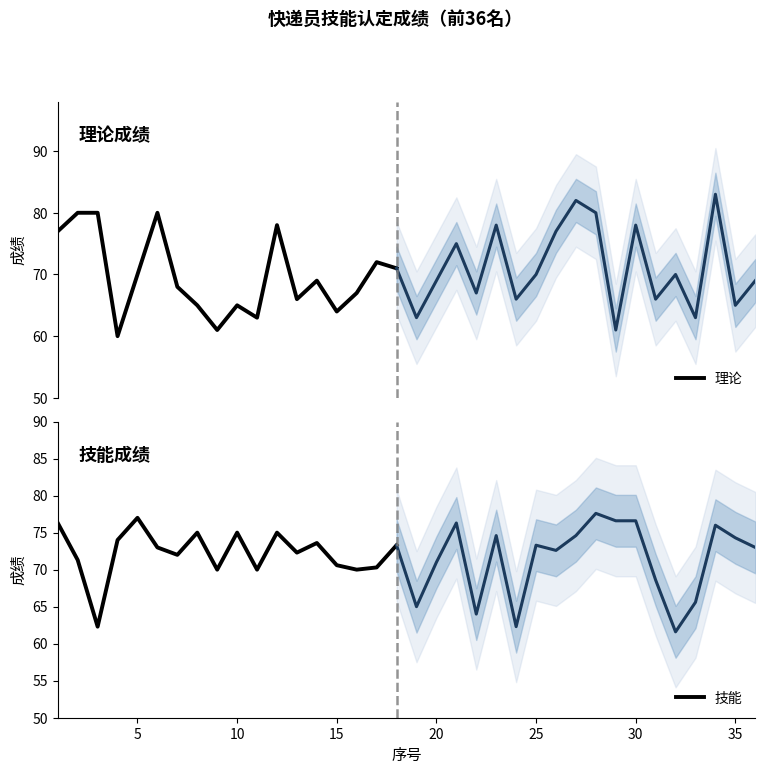

What is the total value across all series at 15?

134.0